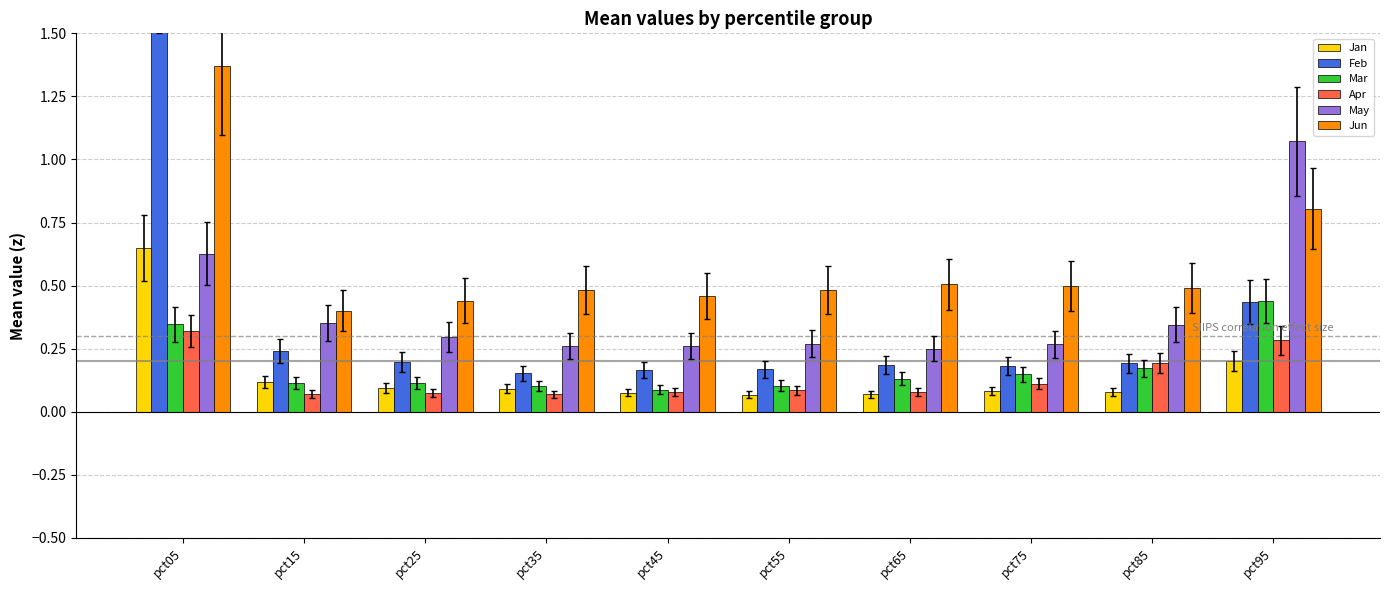

Reading left to right, list all the values displayed in this chart.

Jan: pct05=0.6	pct15=0.1	pct25=0.1	pct35=0.1	pct45=0.1	pct55=0.1	pct65=0.1	pct75=0.1	pct85=0.1	pct95=0.2
Feb: pct05=1.9	pct15=0.2	pct25=0.2	pct35=0.2	pct45=0.2	pct55=0.2	pct65=0.2	pct75=0.2	pct85=0.2	pct95=0.4
Mar: pct05=0.3	pct15=0.1	pct25=0.1	pct35=0.1	pct45=0.1	pct55=0.1	pct65=0.1	pct75=0.1	pct85=0.2	pct95=0.4
Apr: pct05=0.3	pct15=0.1	pct25=0.1	pct35=0.1	pct45=0.1	pct55=0.1	pct65=0.1	pct75=0.1	pct85=0.2	pct95=0.3
May: pct05=0.6	pct15=0.4	pct25=0.3	pct35=0.3	pct45=0.3	pct55=0.3	pct65=0.2	pct75=0.3	pct85=0.3	pct95=1.1
Jun: pct05=1.4	pct15=0.4	pct25=0.4	pct35=0.5	pct45=0.5	pct55=0.5	pct65=0.5	pct75=0.5	pct85=0.5	pct95=0.8